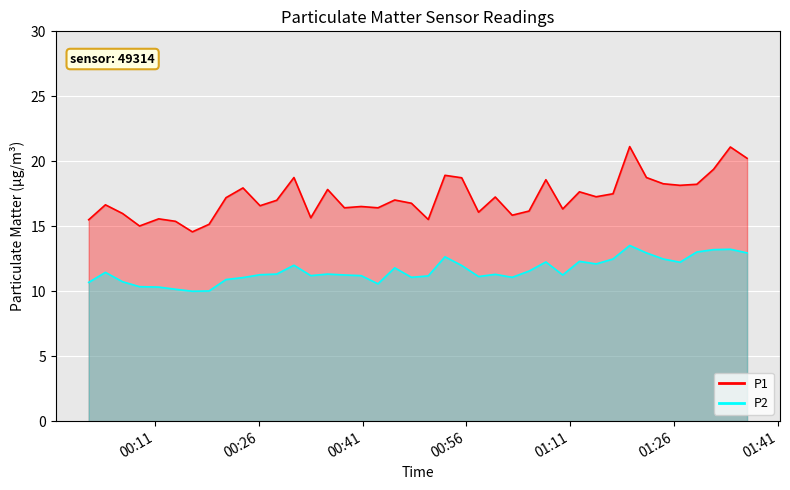

True or false: P2 and P1 cross at least once.

False